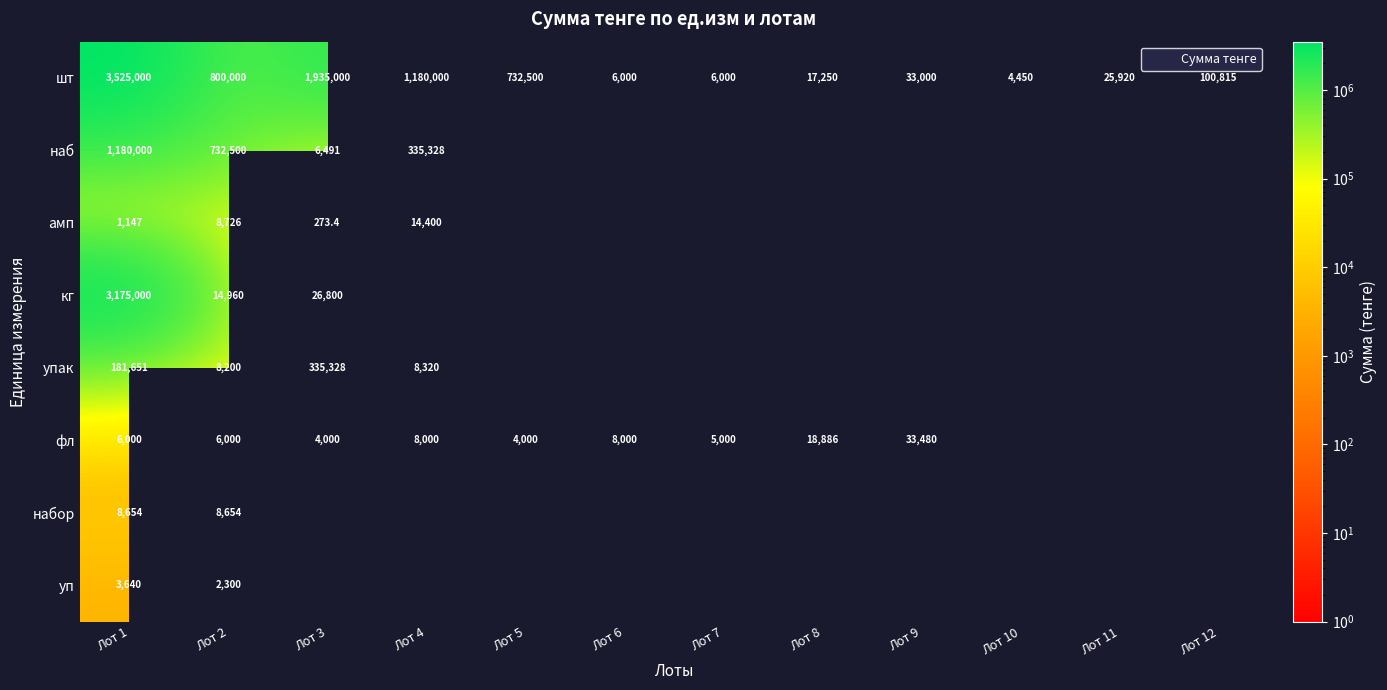

At which category is the sum across all series the highest?

Лот 1